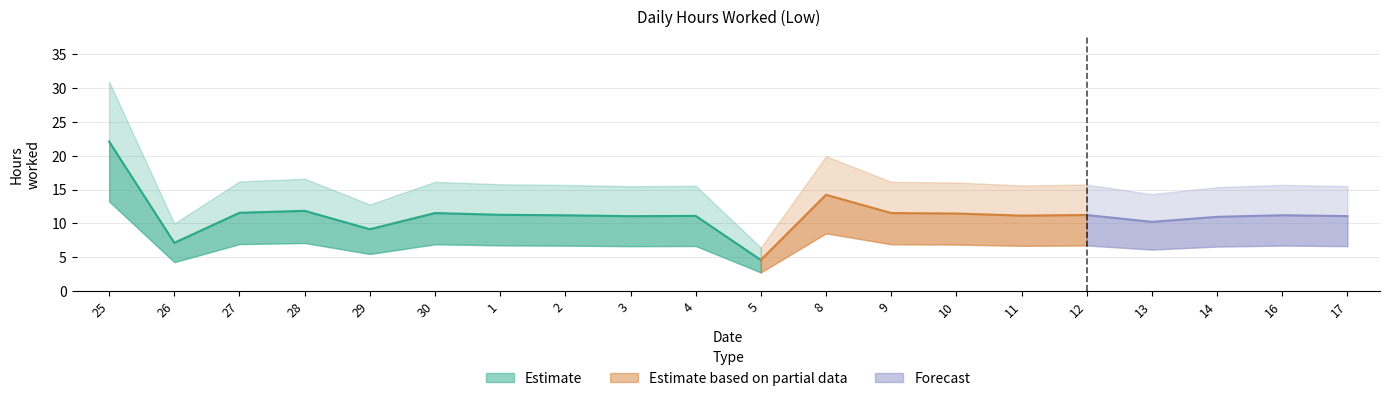

What is the minimum value shown in the chart?

4.6